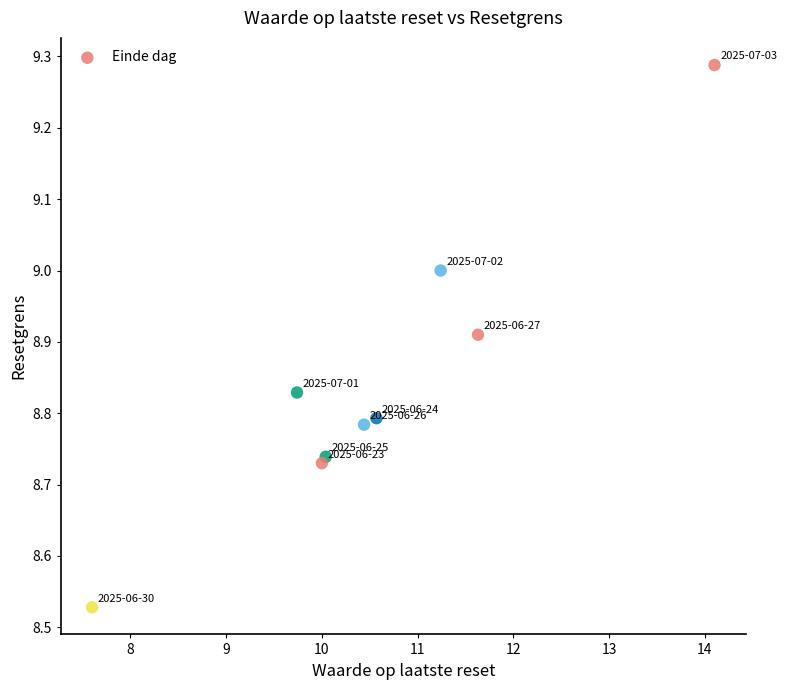

What is the range of X values (max minus min)?

6.5